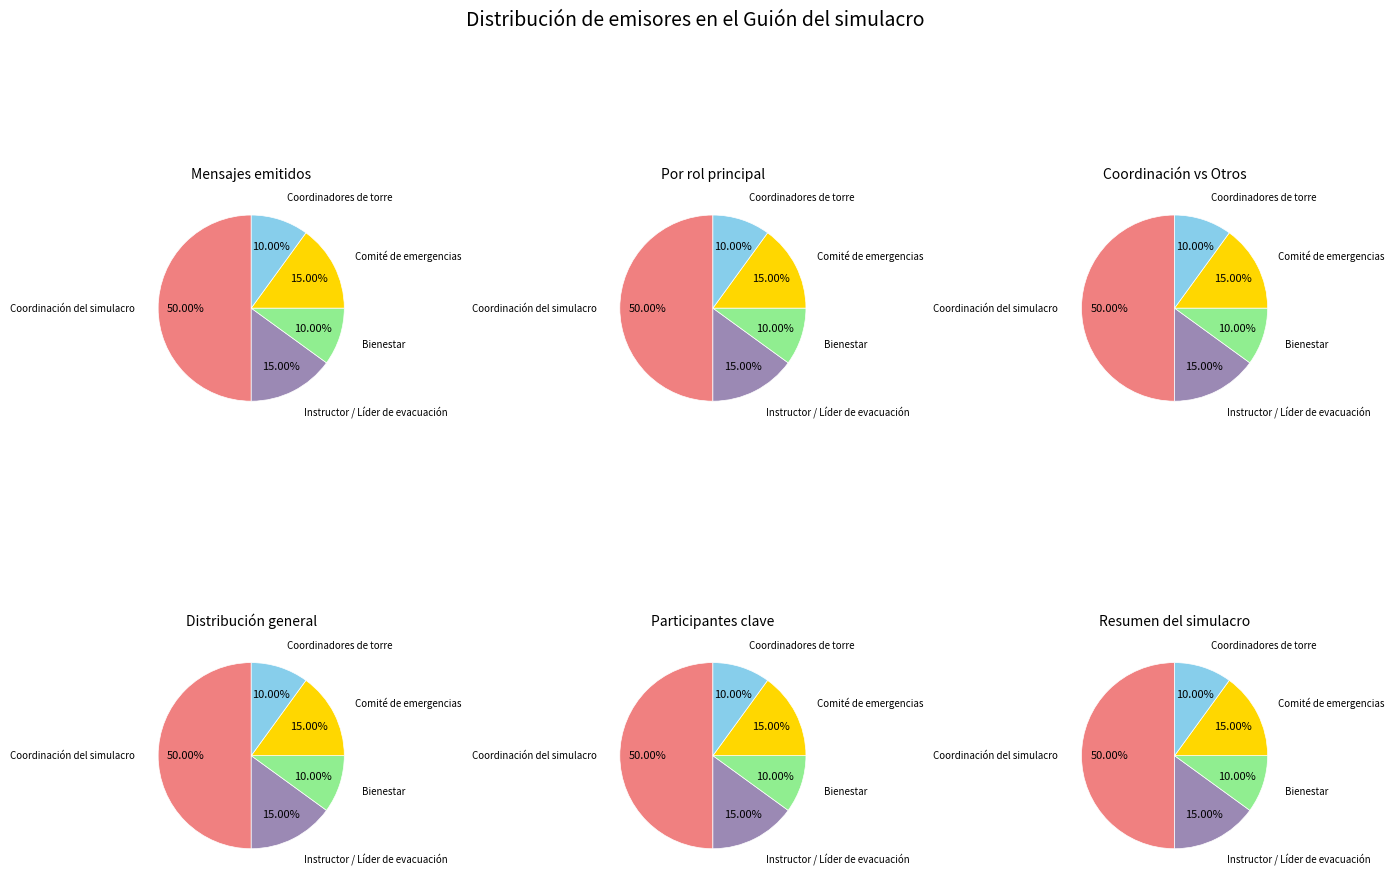

Rank the categories by value from lowest to highest.

Bienestar, Coordinadores de torre, Instructor / Líder de evacuación, Comité de emergencias, Coordinación del simulacro